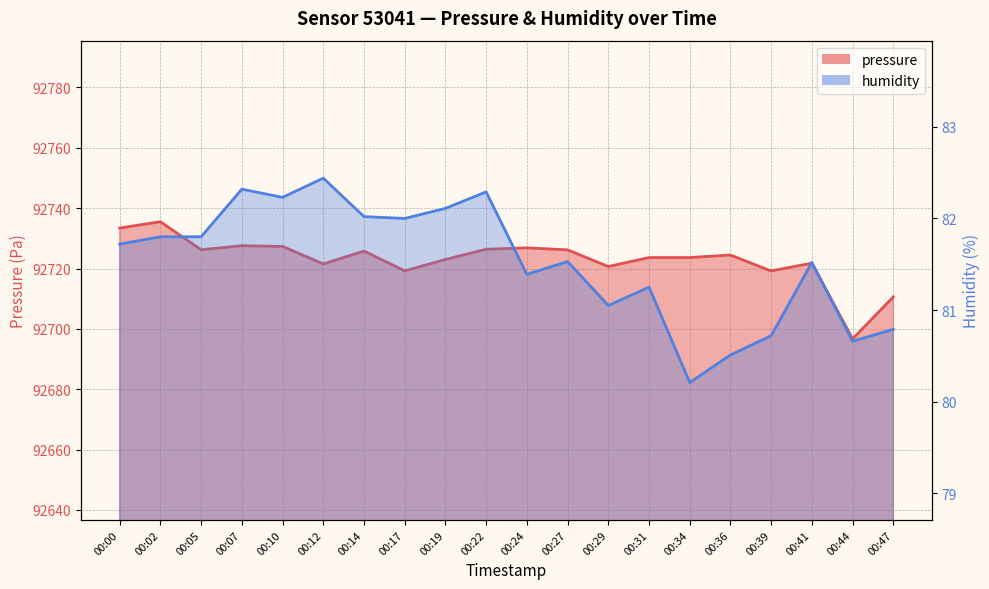

What is the difference between the highest and lowest values at 00:07?

92645.2